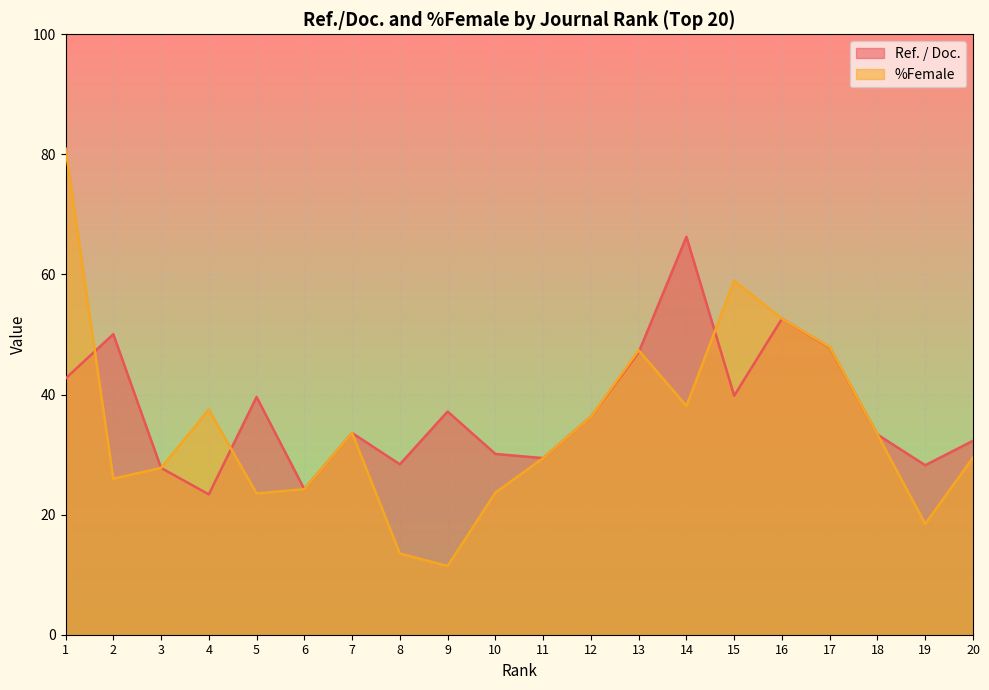

True or false: %Female has a value of 81.0 at 1.

True